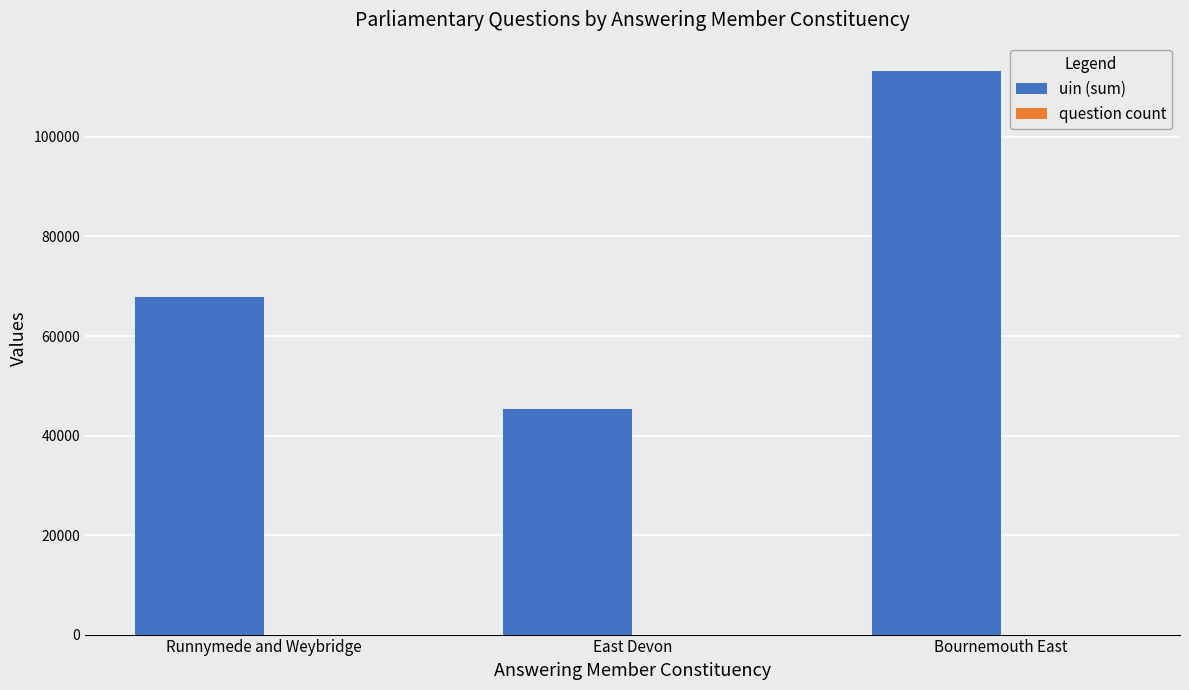

Between Runnymede and Weybridge and Bournemouth East, which series saw the biggest shift?

uin (sum)